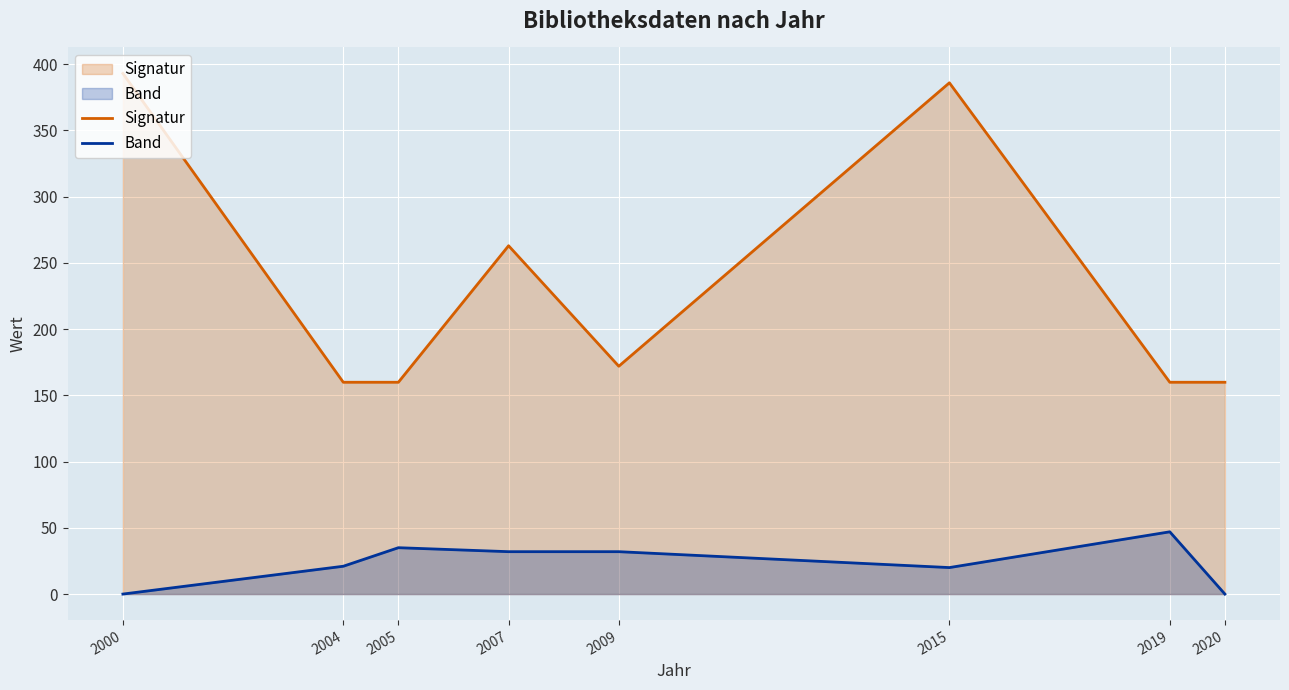

How many lines are shown in the chart?

2